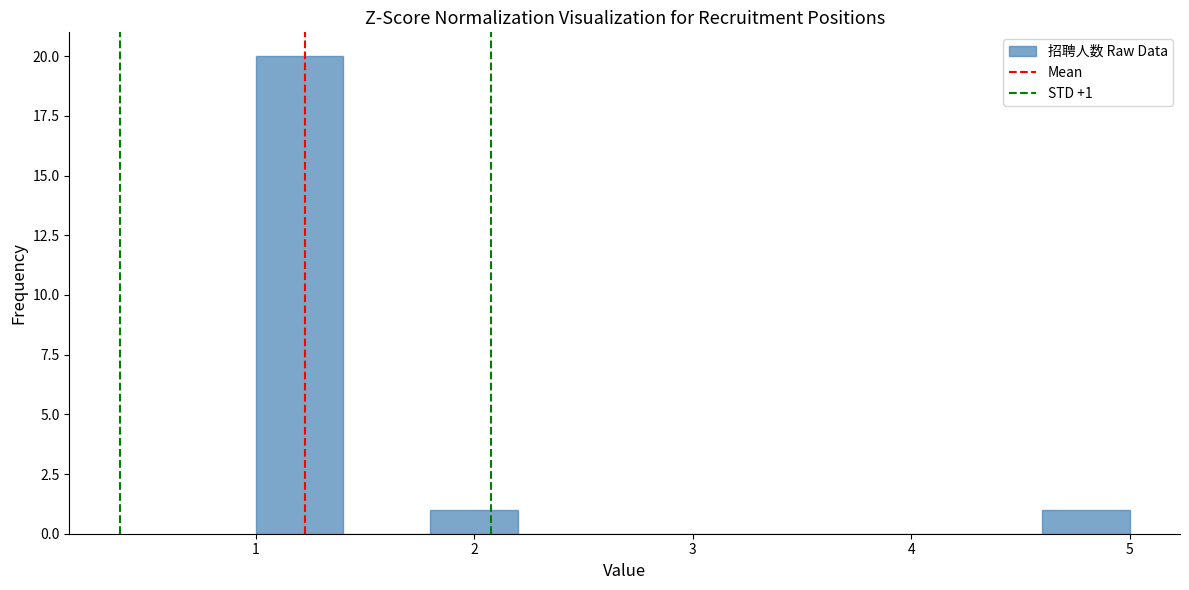

Which range on the x-axis has the tallest bar?

1.0 to 1.4